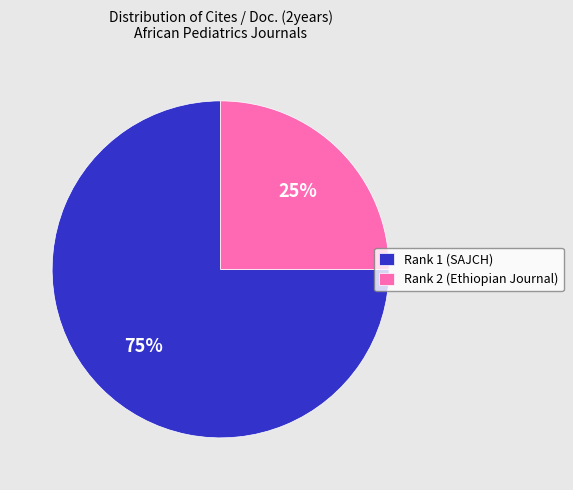

Is the sum of Rank 1 (SAJCH) and Rank 2 (Ethiopian Journal) greater than half?

Yes